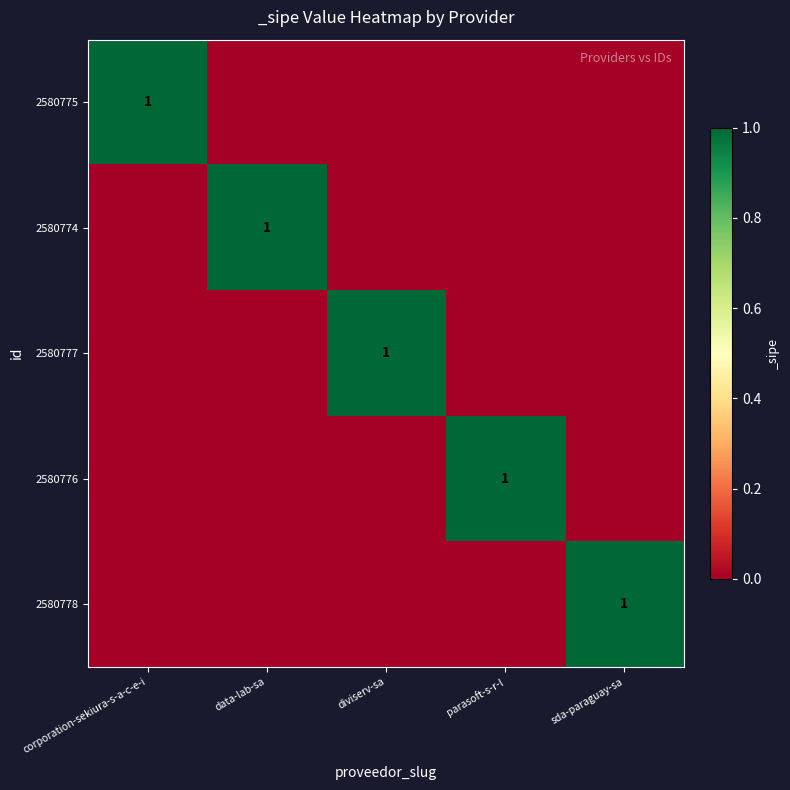

Is it true that 2580776 equals 2 at parasoft-s-r-l?

False